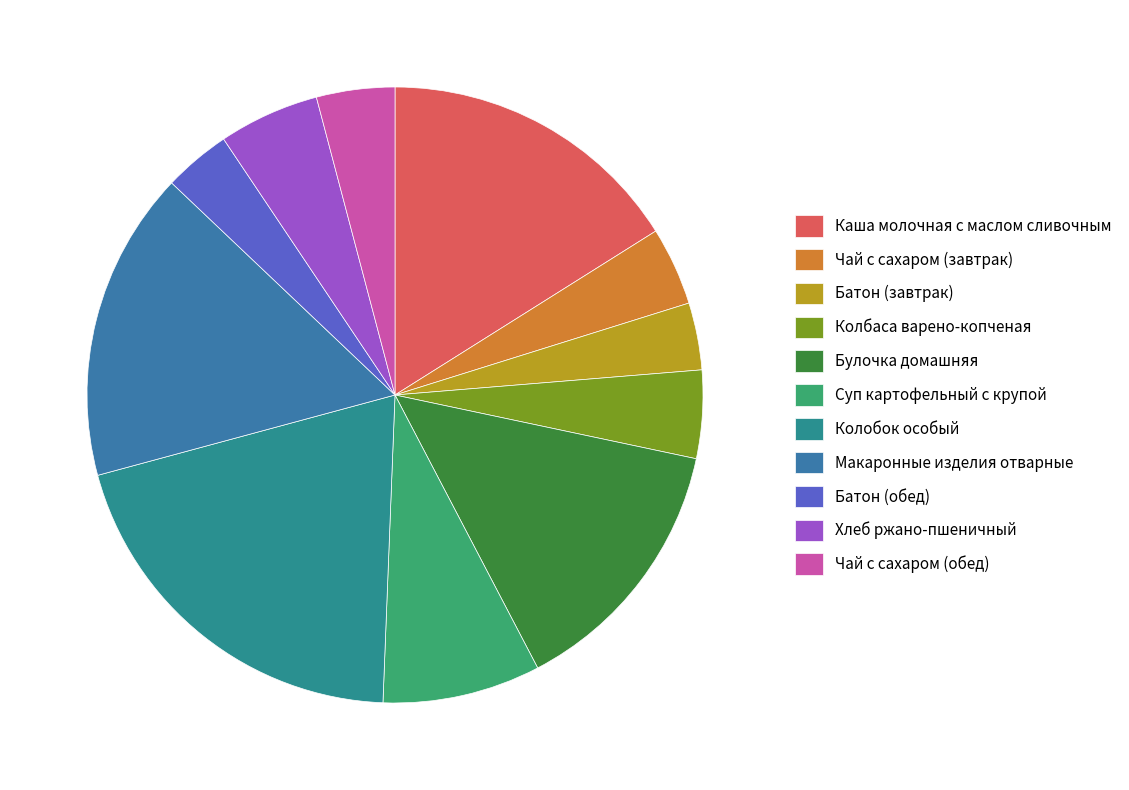

Approximately how many times larger is the value at Чай с сахаром (обед) compared to Макаронные изделия отварные?

0.3